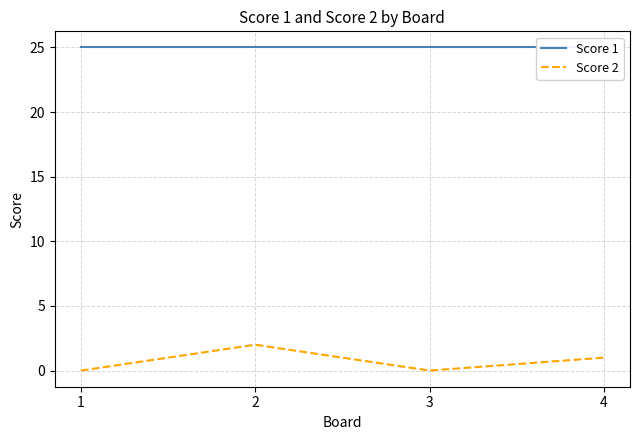

Count the number of categories in the chart.

4